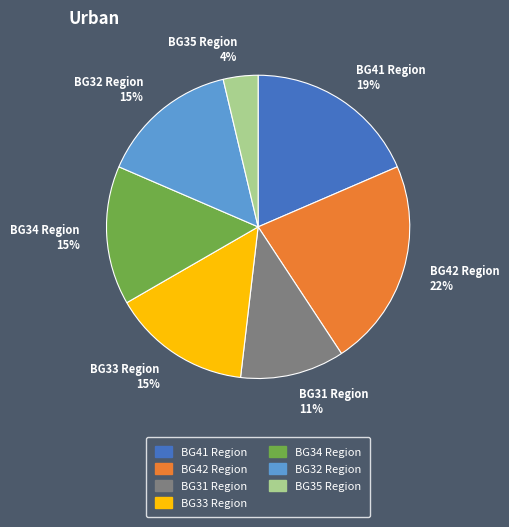

How many slices are in this pie chart?

7